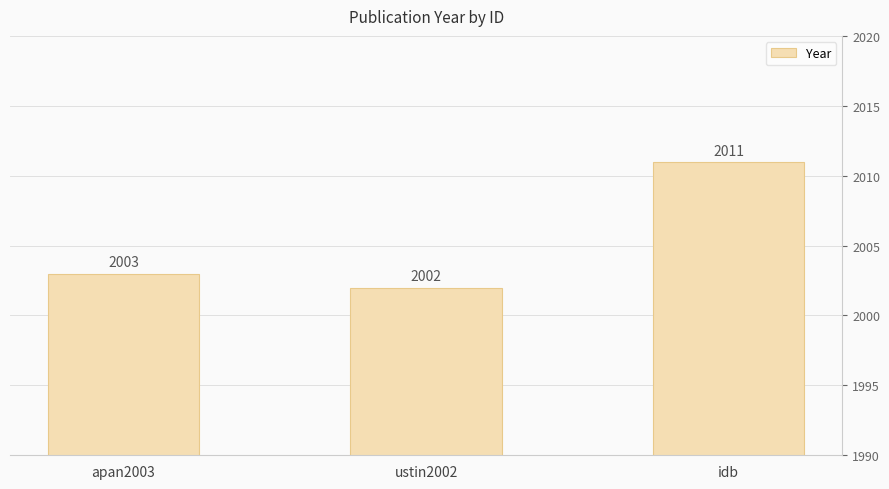

Rank the categories by value from lowest to highest.

ustin2002, apan2003, idb